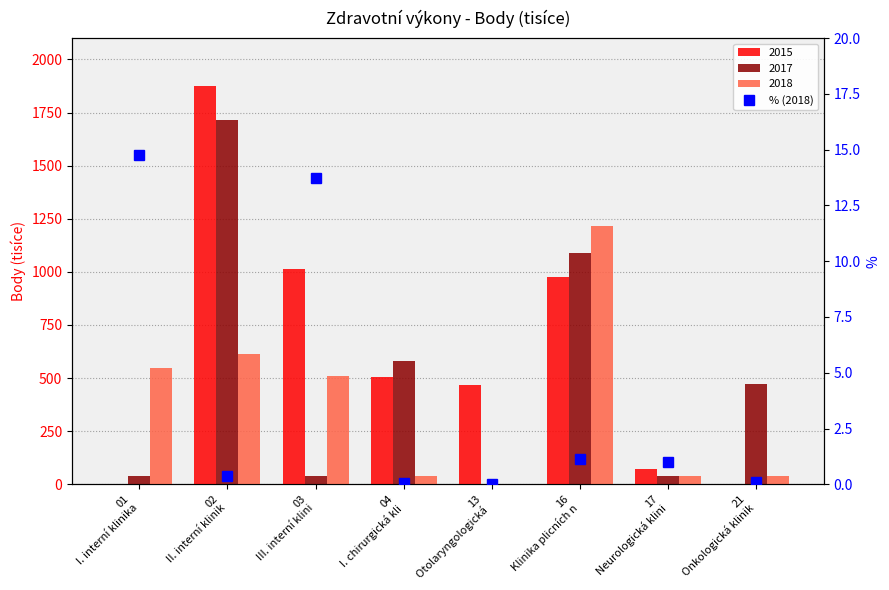

At which label is the value closest to 7?

16
Klinika plicních n